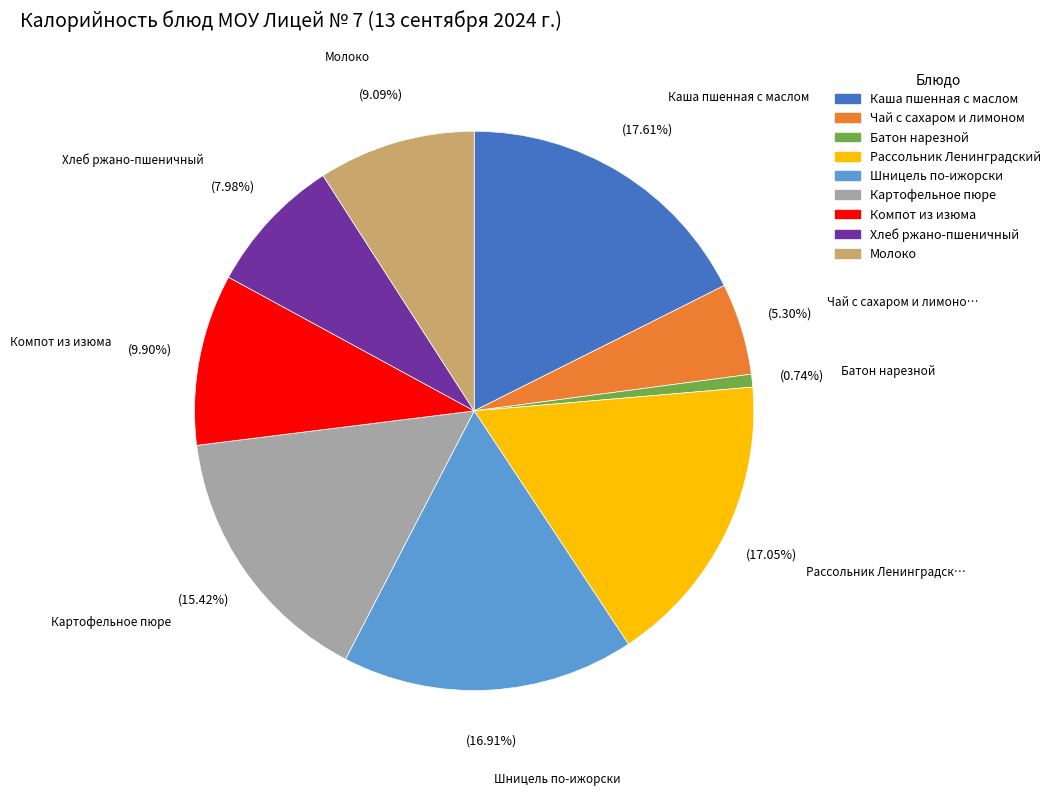

What percentage is the Молоко slice, to the nearest percent?

9%